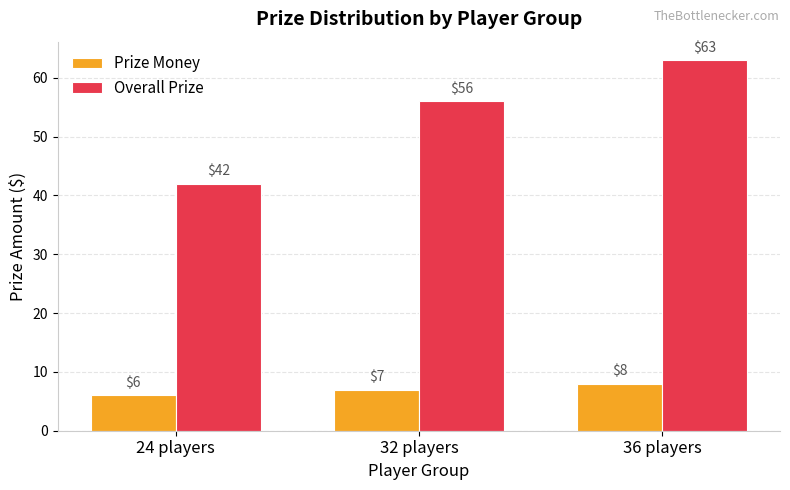

Are the bars horizontal?

No